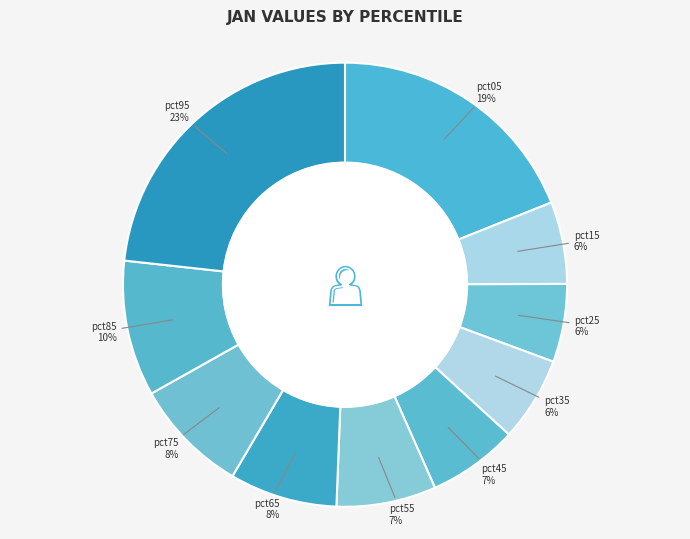

How many slices are in this pie chart?

10